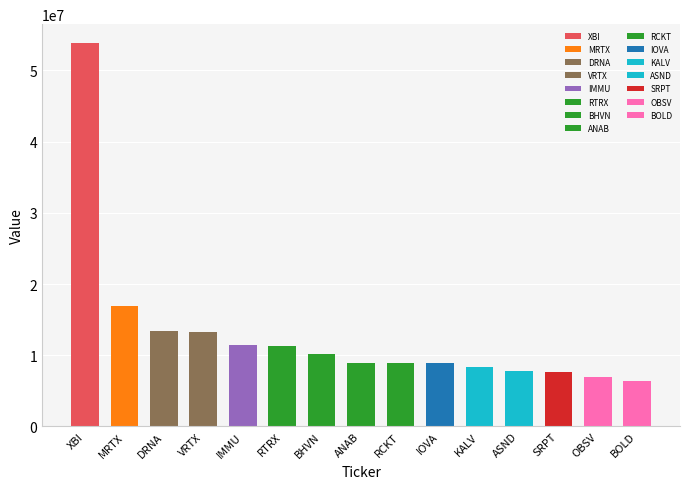

At which label does the data first exceed 8931000?

XBI